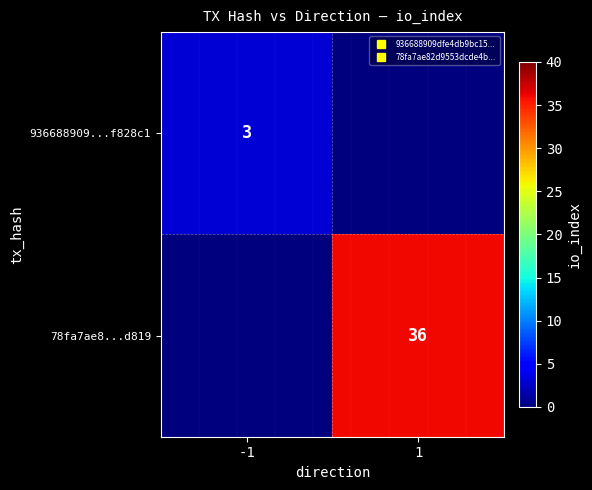

List the series in order of their overall mean, lowest first.

936688909...f828c1, 78fa7ae8...d819